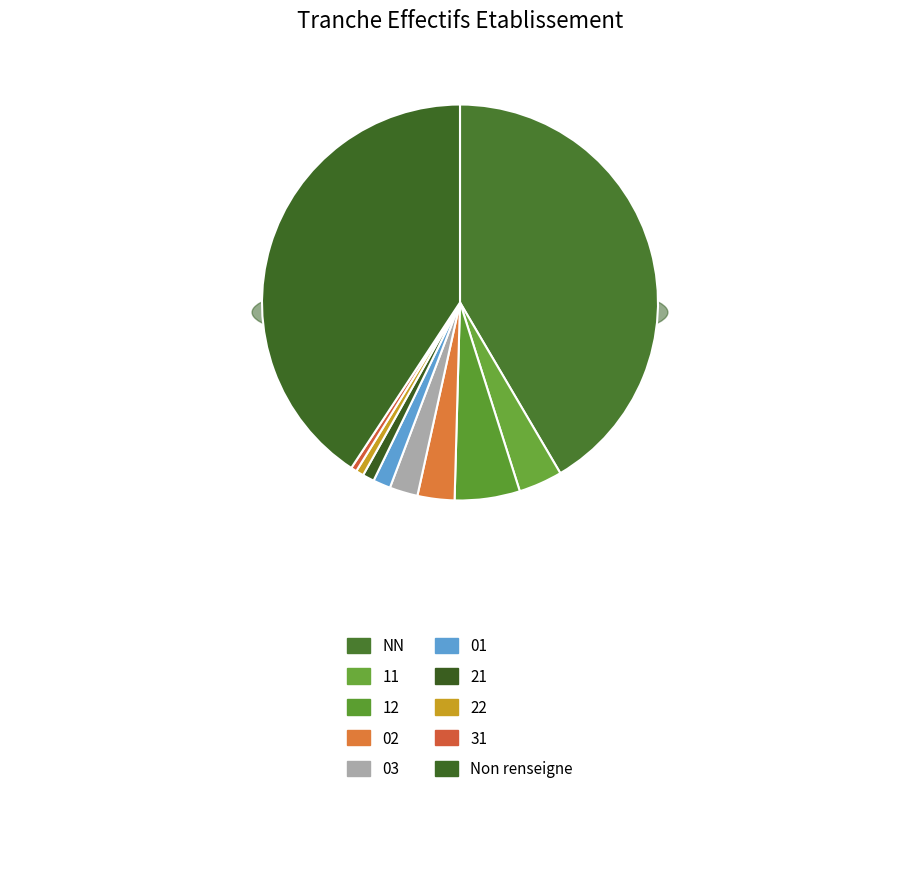

Which category has the biggest portion of the pie?

NN